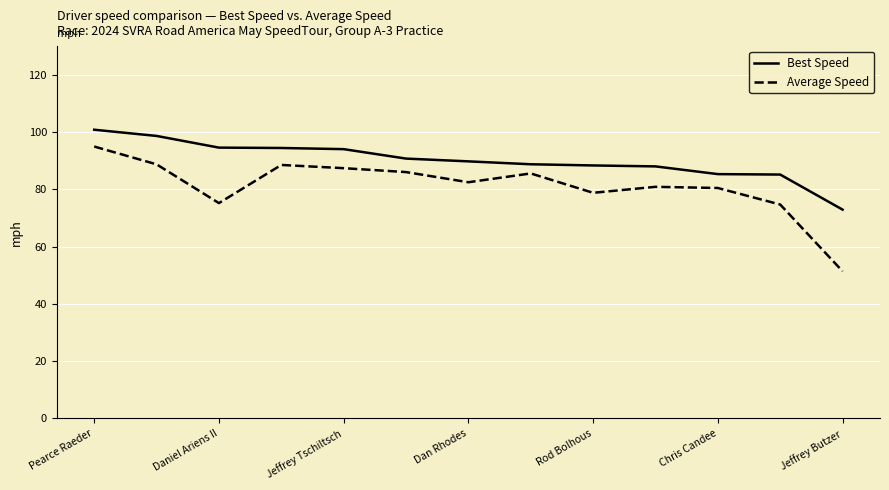

Which series has the widest spread of values?

Average Speed